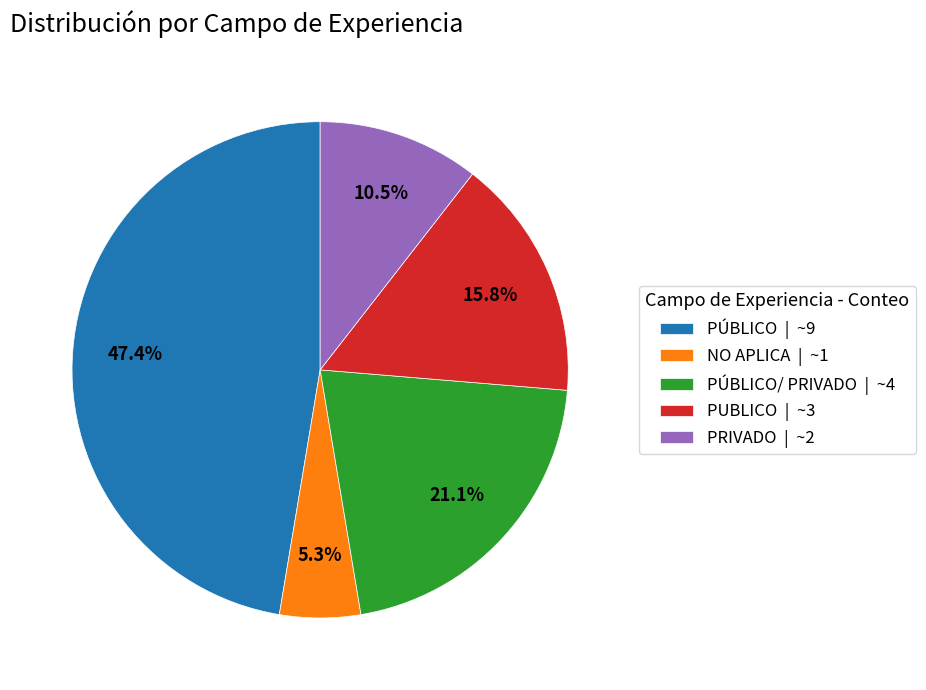

Between NO APLICA | ~1 and PRIVADO | ~2, which is larger?

PRIVADO | ~2